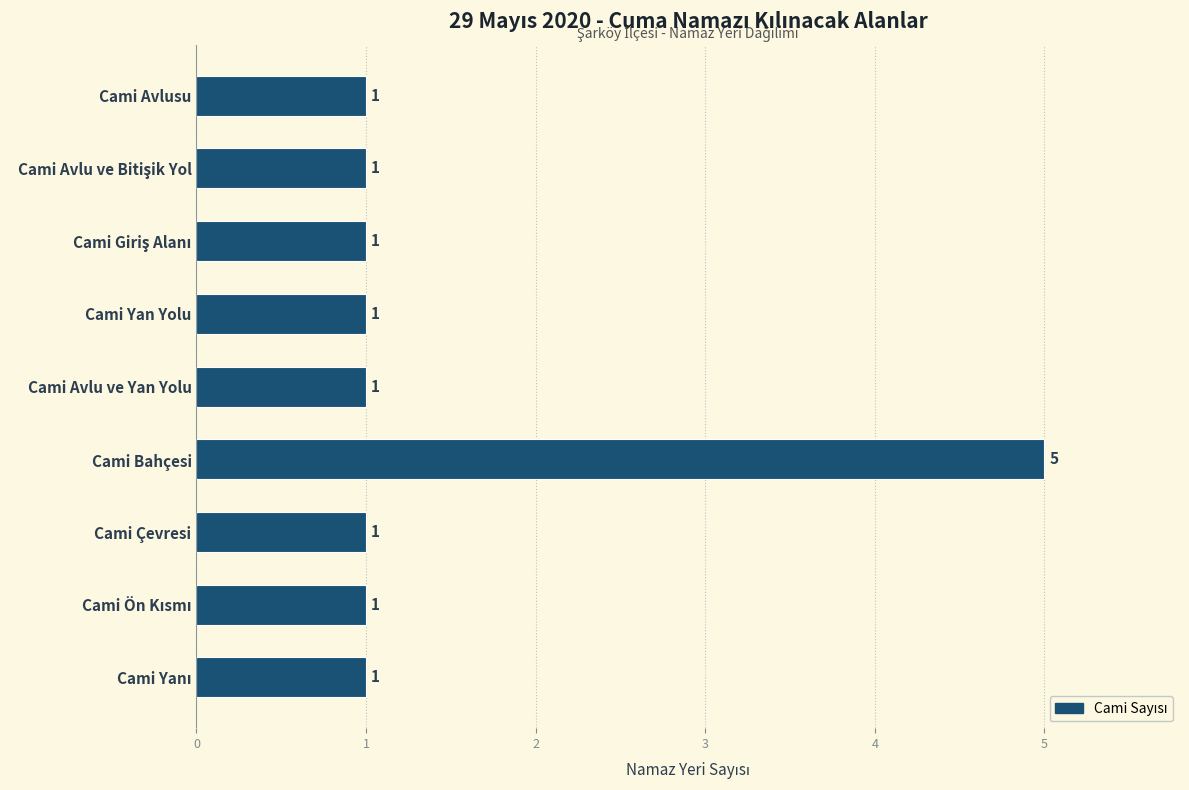

What is the value of the 3rd bar from the top?

1